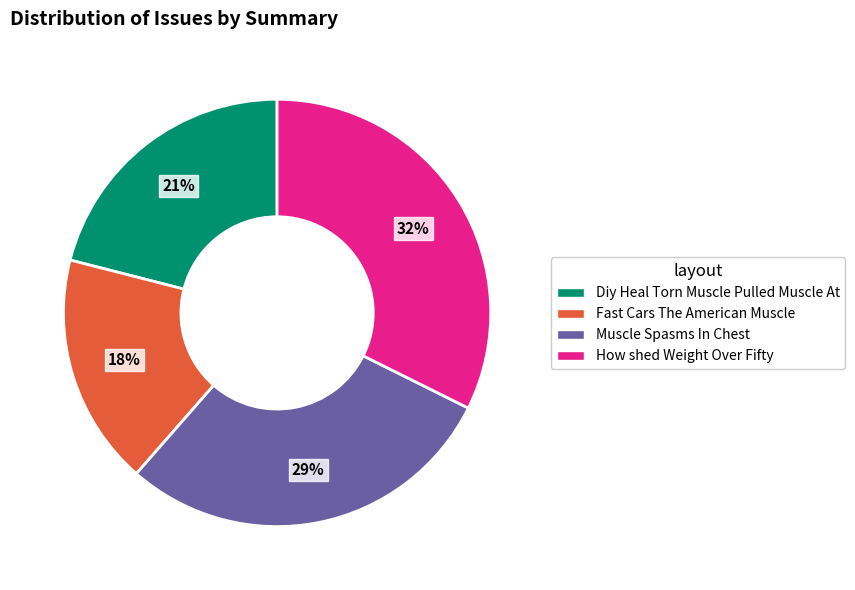

To the nearest percent, what is the difference between the Diy Heal Torn Muscle Pulled Muscle At and Fast Cars The American Muscle slice percentages?

3%